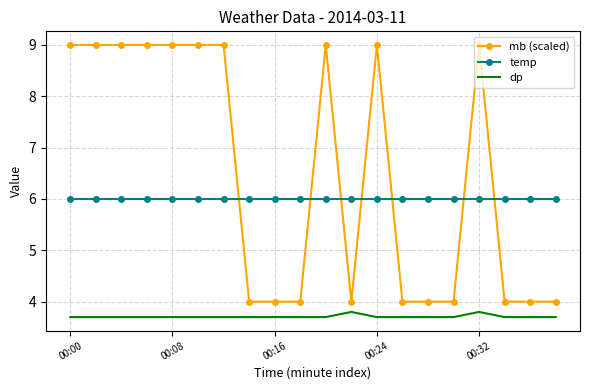

Rank the series by their maximum value, from lowest to highest.

dp, temp, mb (scaled)